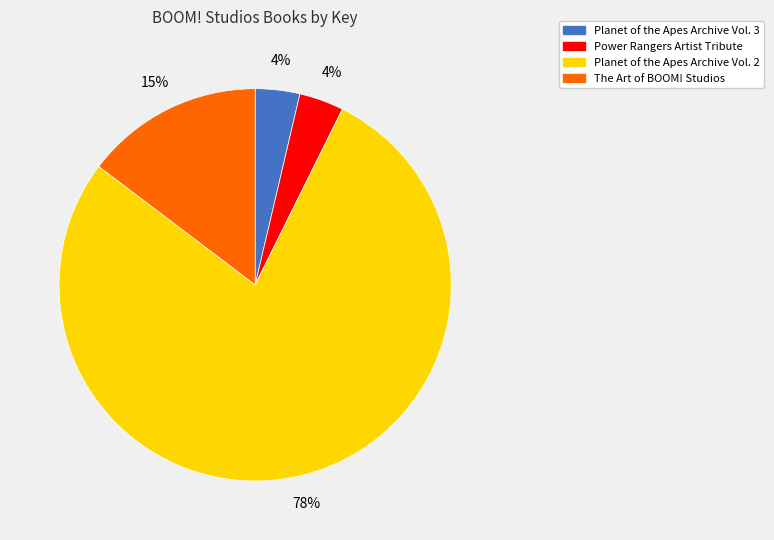

Which slice is the largest?

Planet of the Apes Archive Vol. 2